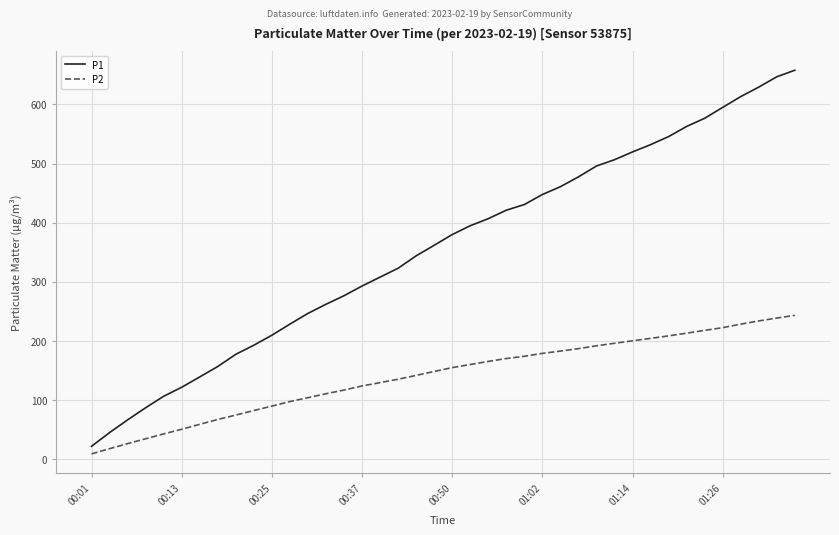

Which series has the largest total across all categories?

P1